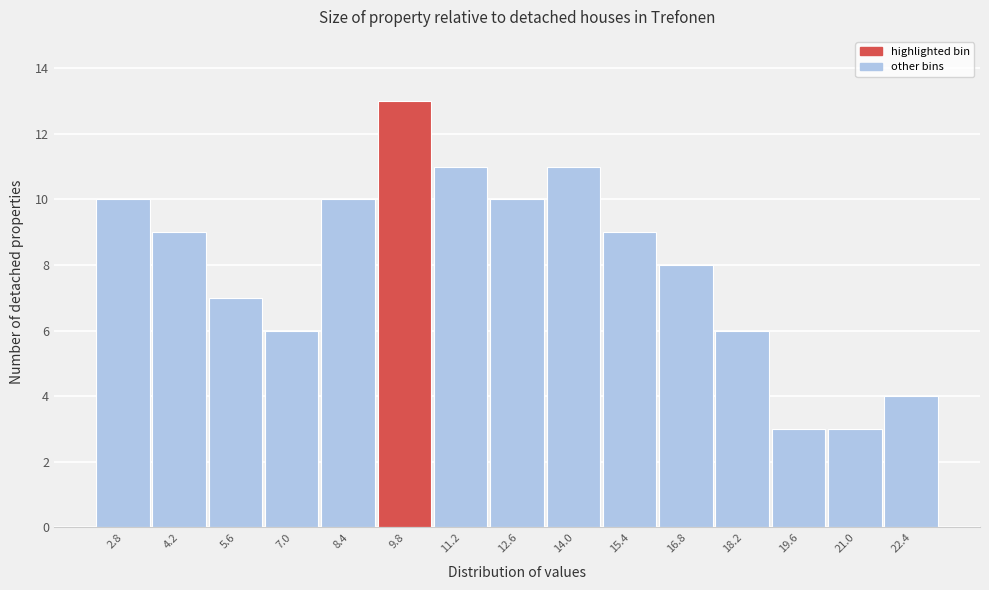

Over which range of the x-axis is the bar tallest?

9.1 to 10.5